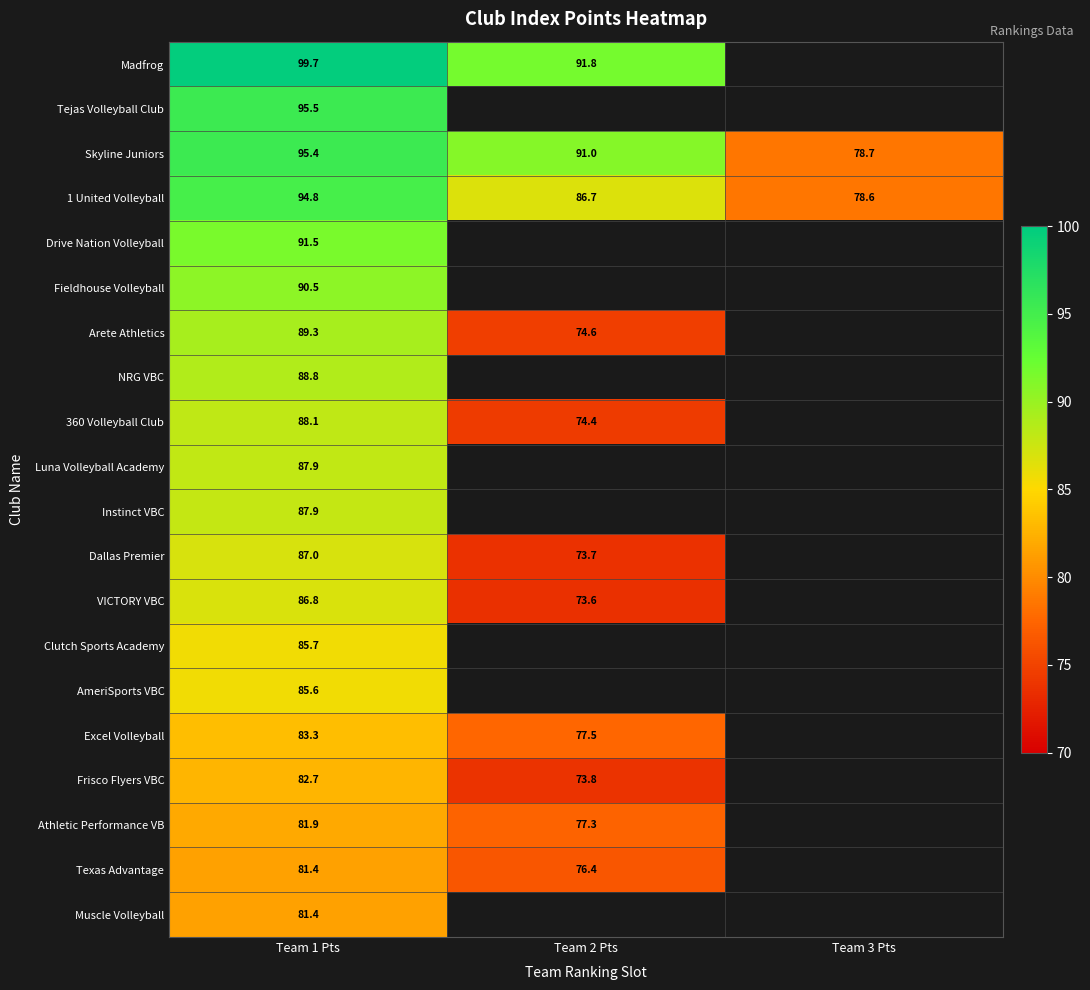

What is the minimum value shown in the chart?

73.6